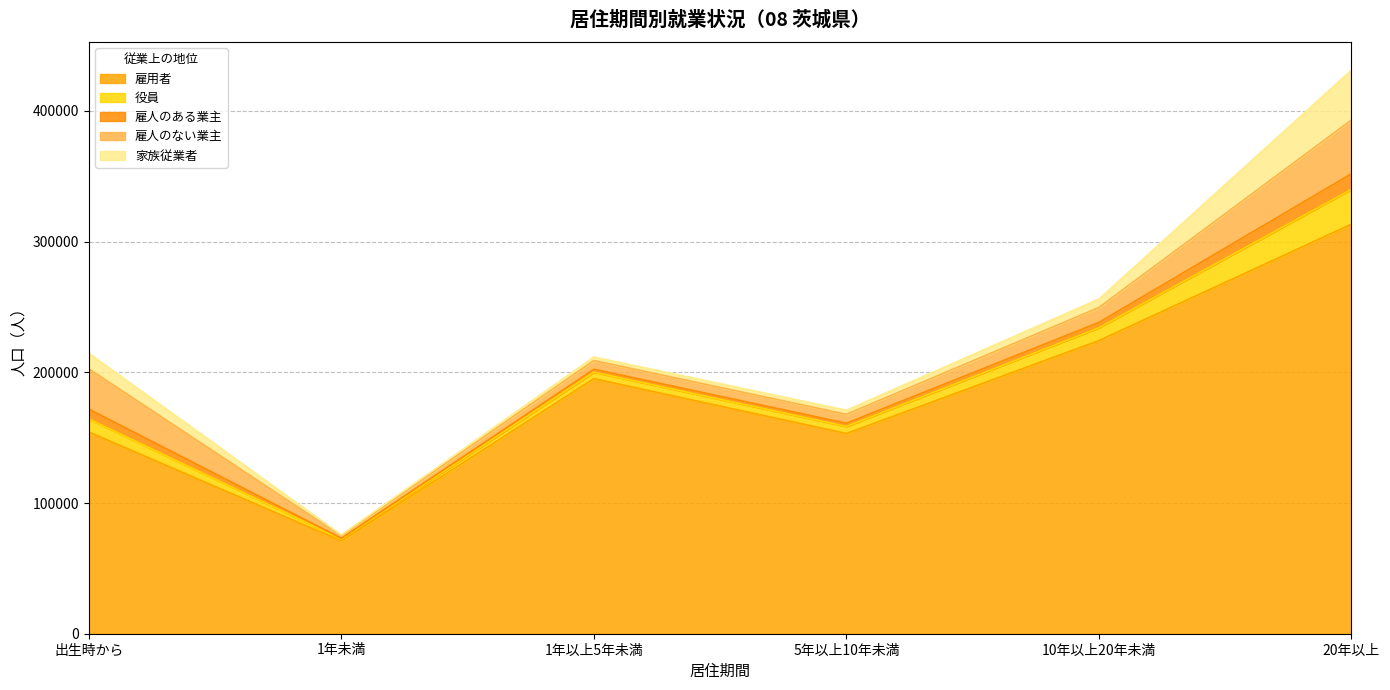

What is the lowest value of the 雇人のある業主 series?

665